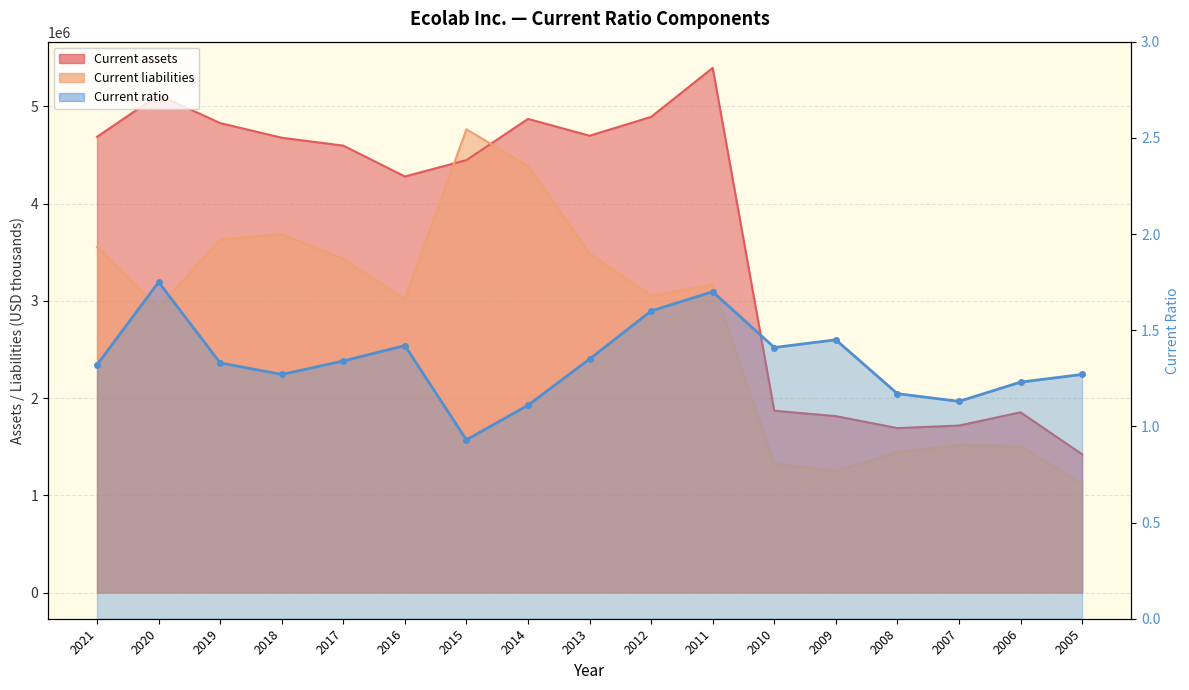

What is the value of the Current assets point at the 13th from the left?

1814200.0